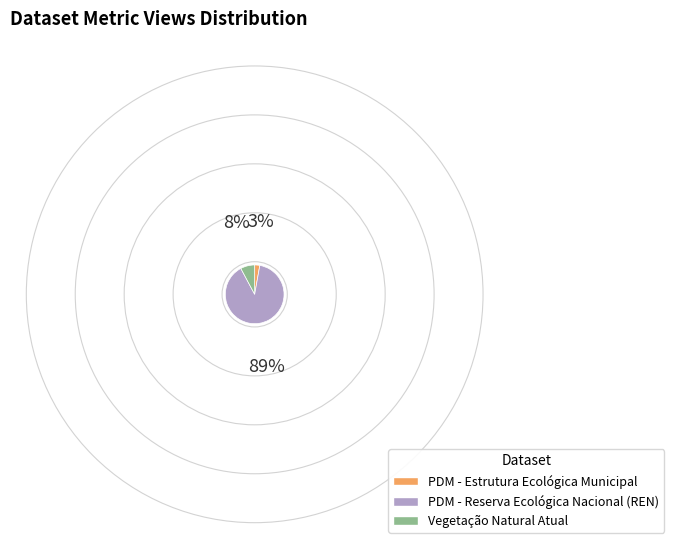

Combined, do PDM - Estrutura Ecológica Municipal and PDM - Reserva Ecológica Nacional (REN) account for over 50%?

Yes